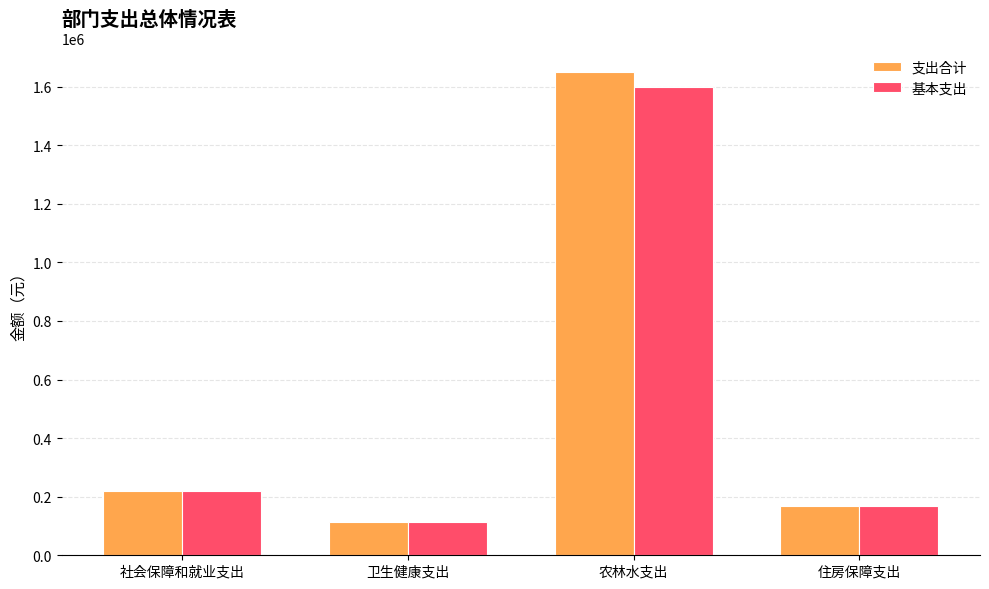

What are all the series names shown in the legend?

支出合计, 基本支出